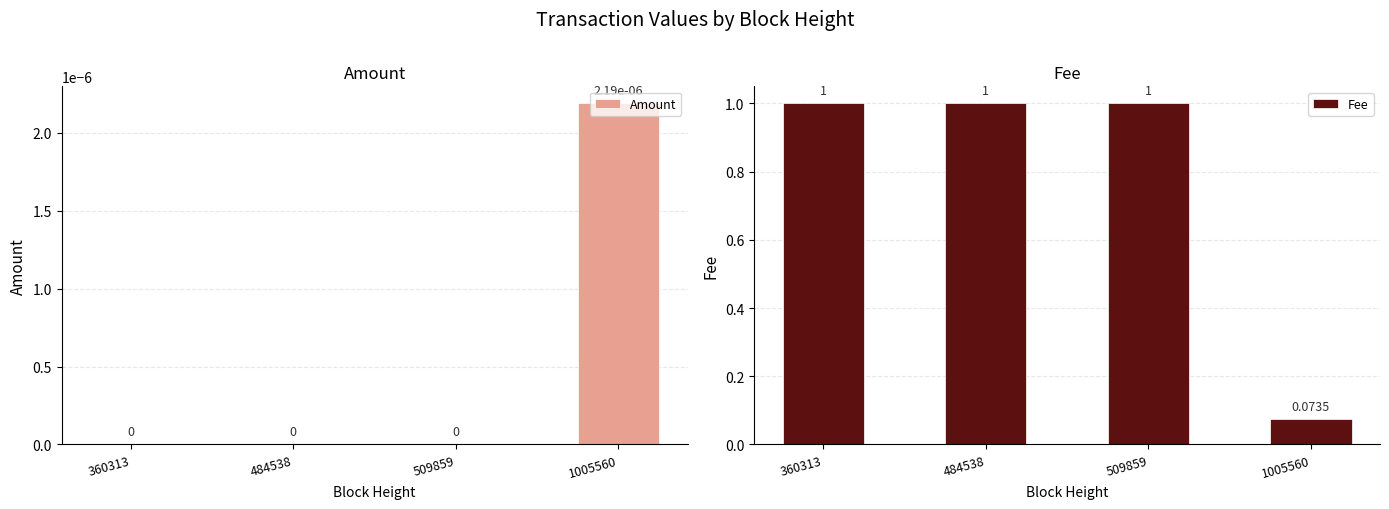

Which category has the lowest value in the Amount series?

360313